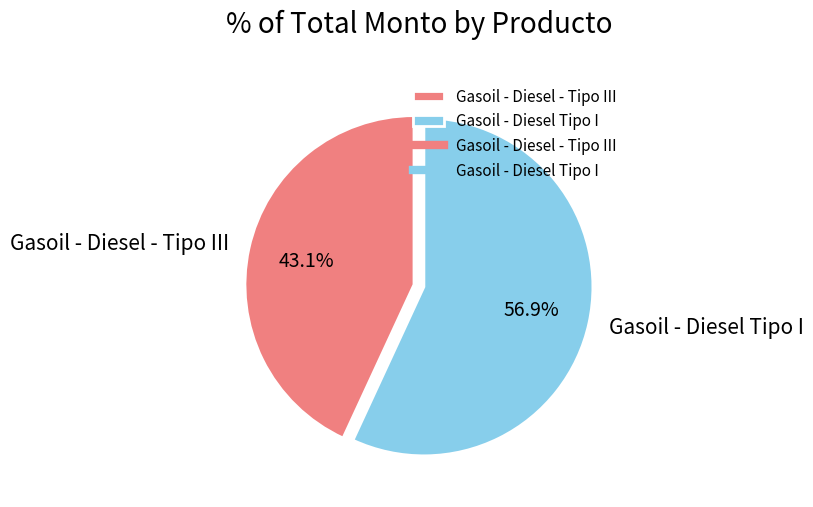

True or false: Gasoil - Diesel - Tipo III accounts for 43% of the total.

True